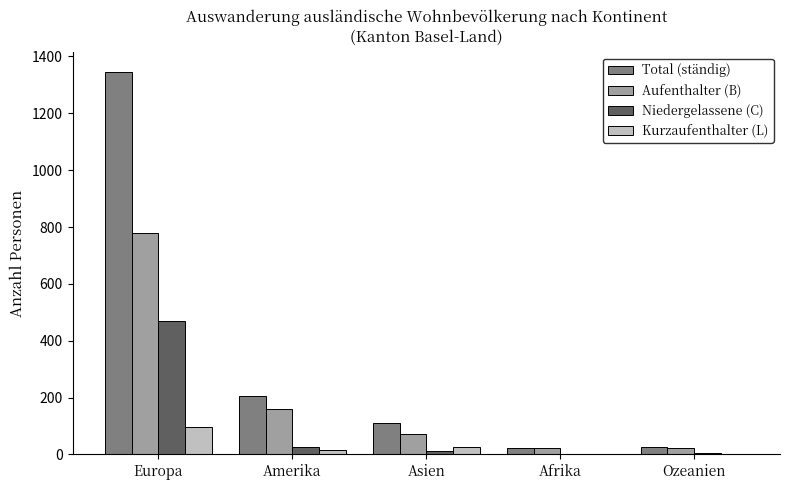

Which series has the largest total across all categories?

Total (ständig)